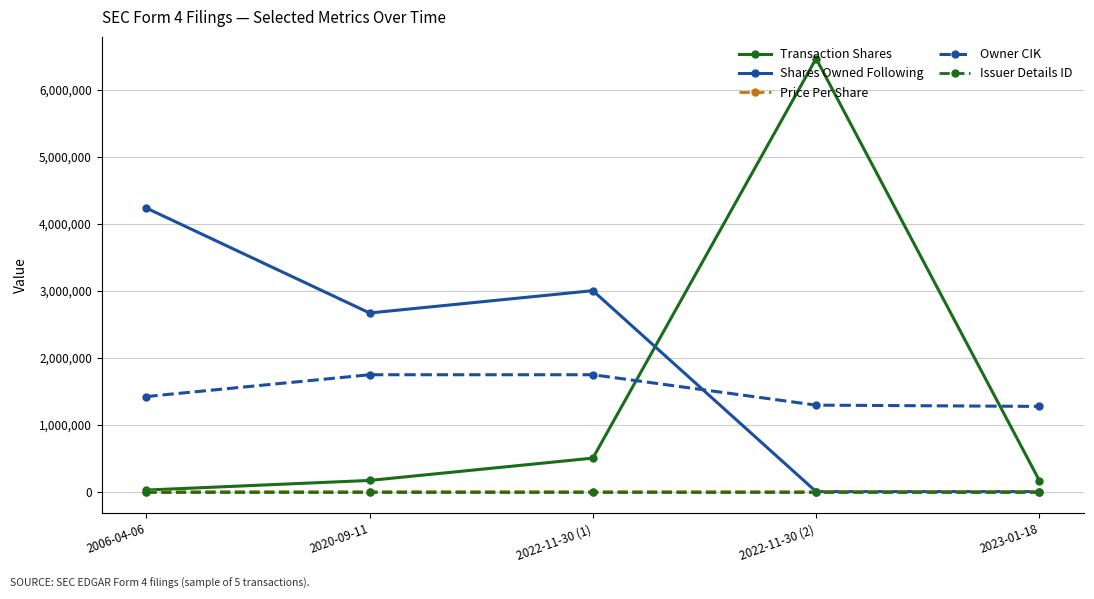

Between 2006-04-06 and 2023-01-18, which series saw the biggest shift?

Shares Owned Following